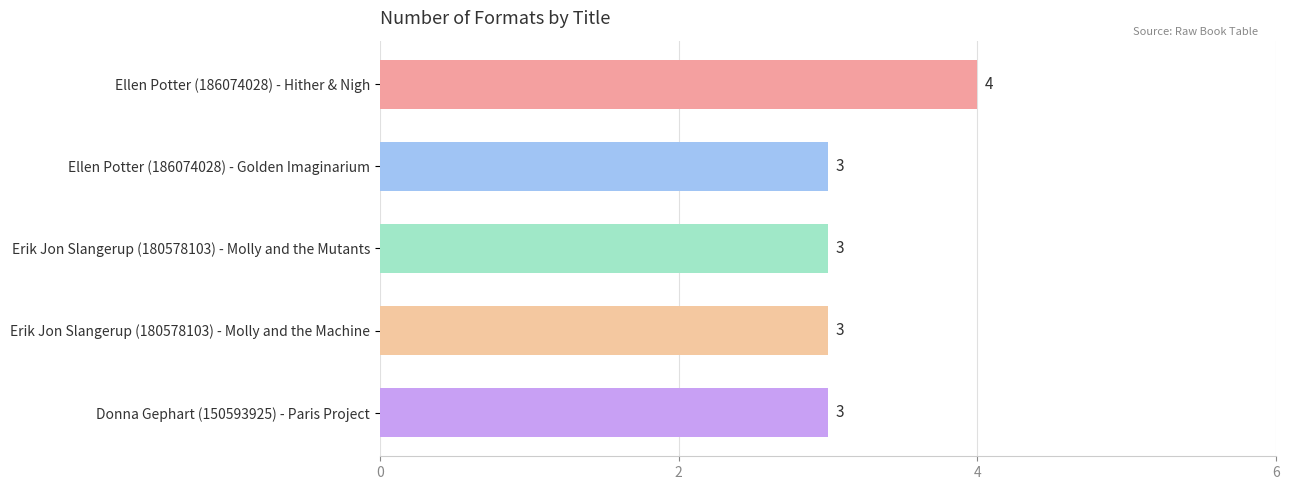

What is the minimum value shown in the chart?

3